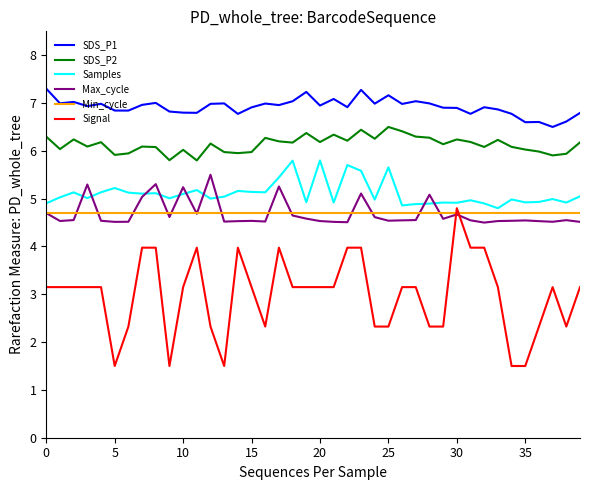

True or false: SDS_P1 and SDS_P2 intersect in this chart.

False